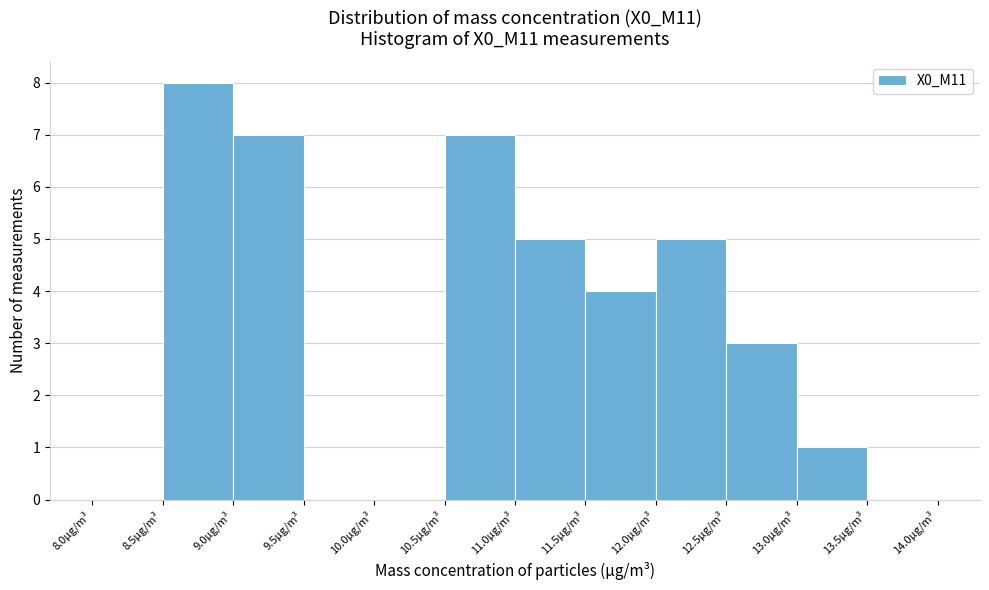

Reading left to right, transcribe this chart: for each bar, give the range it covers on the x-axis and its height. The values are not printed on the chart, so give them approximately, as read against the axis.

8.0 to 8.5: 0
8.5 to 9.0: 8
9.0 to 9.5: 7
9.5 to 10.0: 0
10.0 to 10.5: 0
10.5 to 11.0: 7
11.0 to 11.5: 5
11.5 to 12.0: 4
12.0 to 12.5: 5
12.5 to 13.0: 3
13.0 to 13.5: 1
13.5 to 14.0: 0